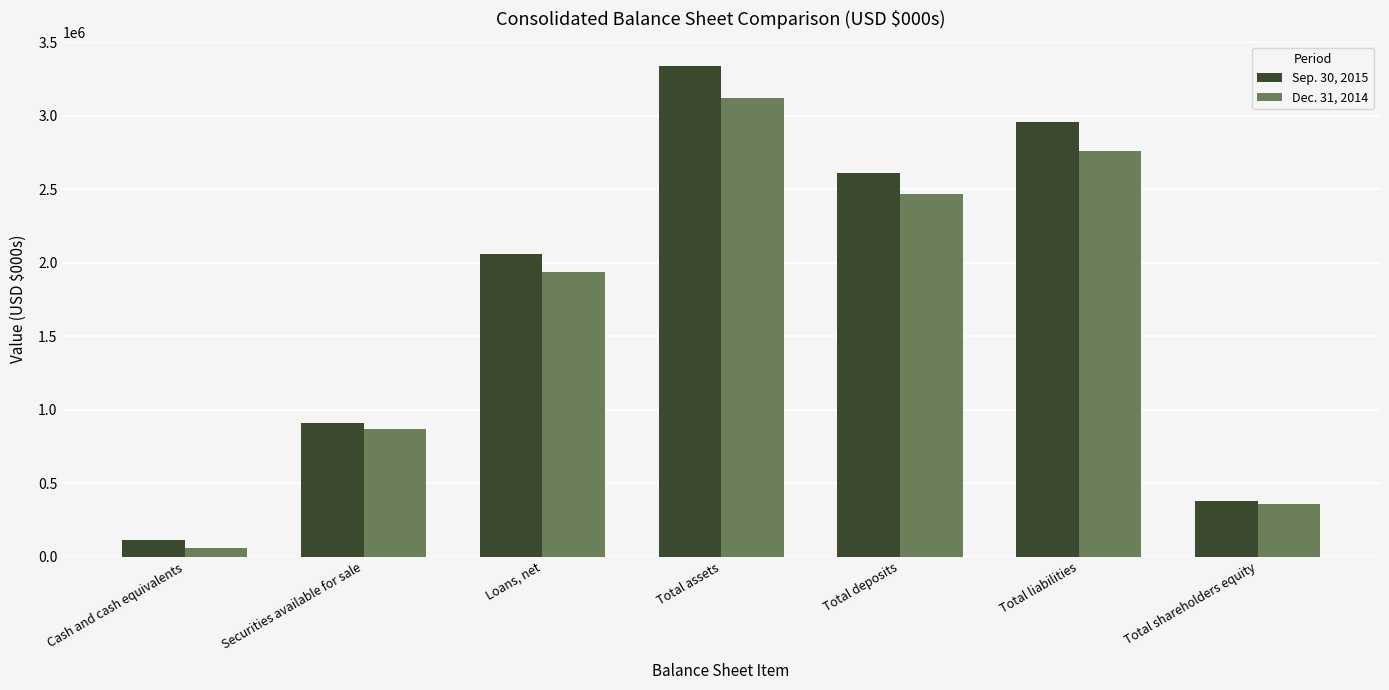

Rank the series at Total deposits from highest to lowest value.

Sep. 30, 2015, Dec. 31, 2014